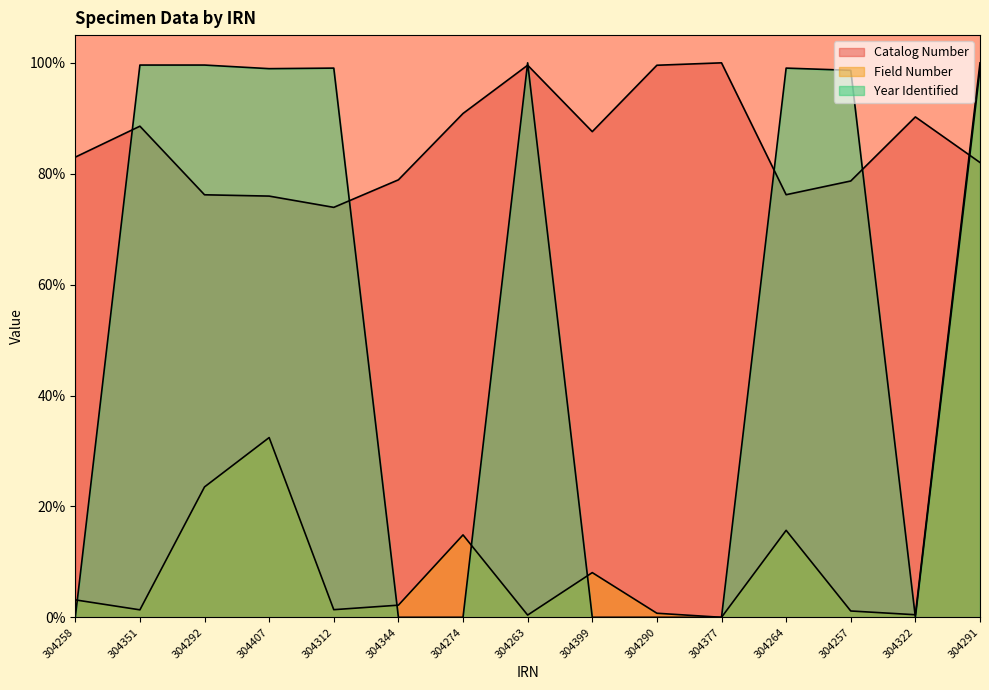

What is the difference between the Catalog Number values at 304407 and 304274?

0.1